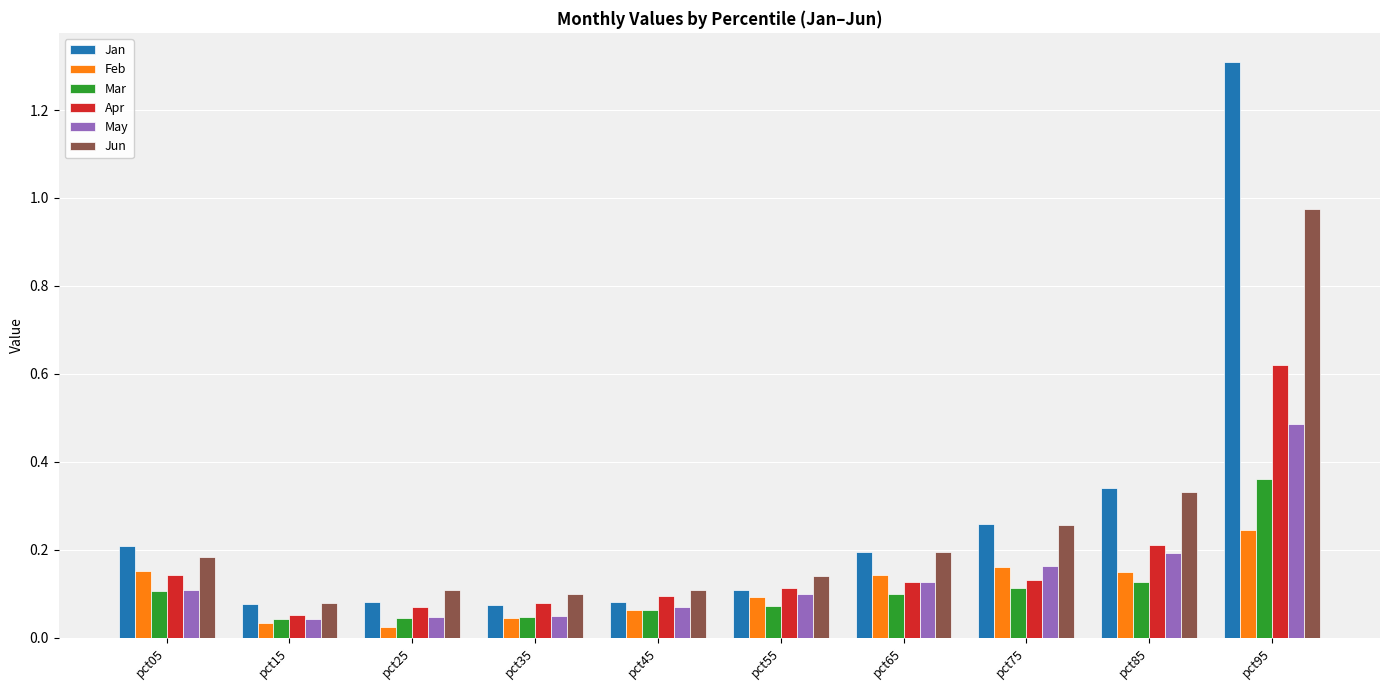

Which series has the widest spread of values?

Jan